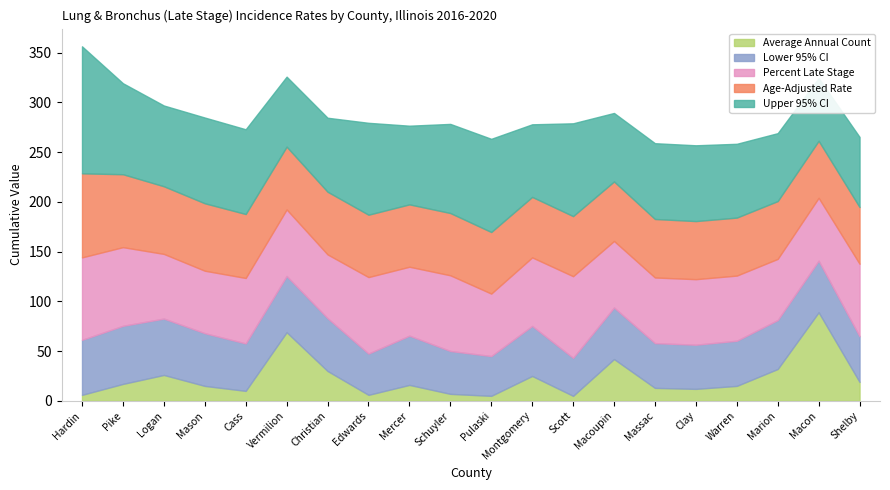

Which category has the highest value in the Upper 95% CI series?

Hardin